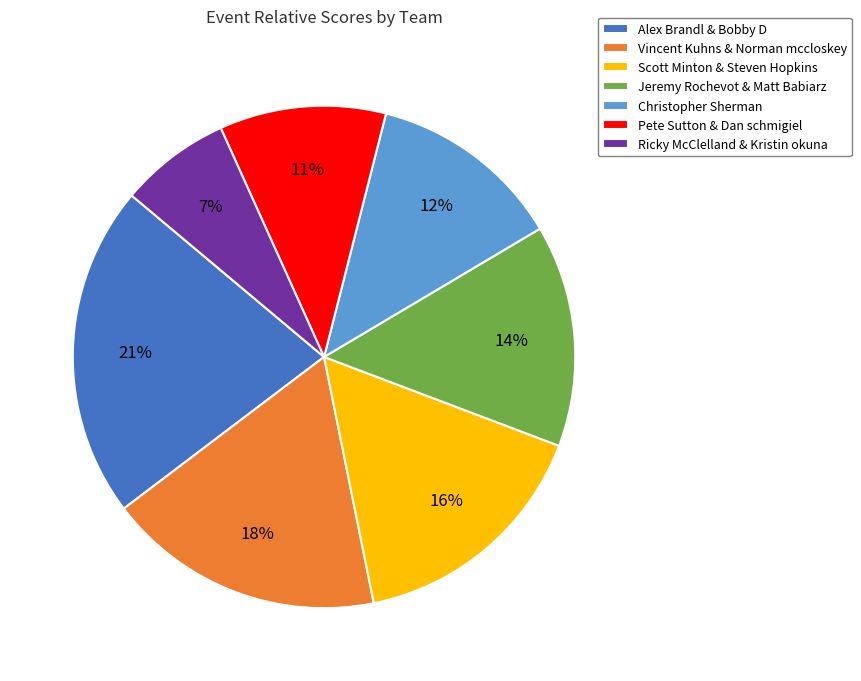

How many segments does this pie chart have?

7